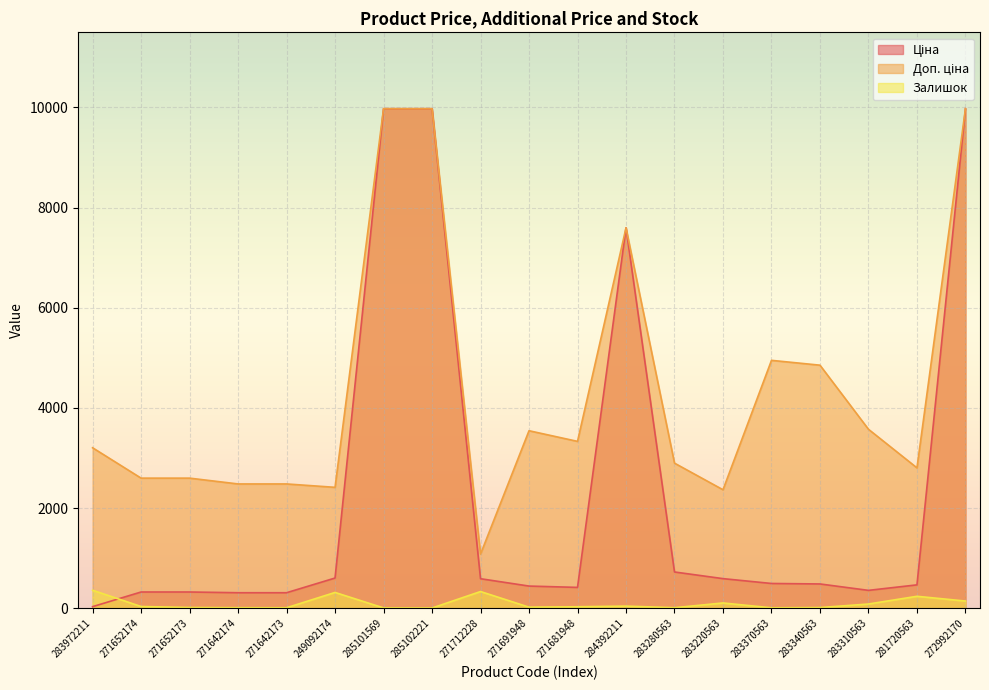

Reading left to right, transcribe all the data shown in this chart.

Ціна: 283972211=32.0	271652174=324.8	271652173=324.8	271642174=310.3	271642173=310.3	249092174=603.7	285101569=9975.0	285102221=9975.0	271712228=589.9	271691948=443.1	271681948=416.6	284392211=7596.5	283280563=724.5	283220563=591.6	283370563=495.0	283340563=485.4	283310563=357.4	281720563=467.3	272992170=9975.0
Доп. ціна: 283972211=3205.0	271652174=2598.3	271652173=2598.3	271642174=2482.4	271642173=2482.4	249092174=2414.8	285101569=9975.0	285102221=9975.0	271712228=1081.7	271691948=3545.0	271681948=3332.5	284392211=7596.5	283280563=2897.8	283220563=2366.5	283370563=4950.4	283340563=4853.8	283310563=3573.9	281720563=2803.6	272992170=9975.0
Залишок: 283972211=360.0	271652174=35.0	271652173=15.0	271642174=11.0	271642173=10.0	249092174=316.0	285101569=7.0	285102221=5.0	271712228=334.0	271691948=22.0	271681948=30.0	284392211=43.0	283280563=11.0	283220563=106.0	283370563=9.0	283340563=14.0	283310563=85.0	281720563=239.0	272992170=144.0